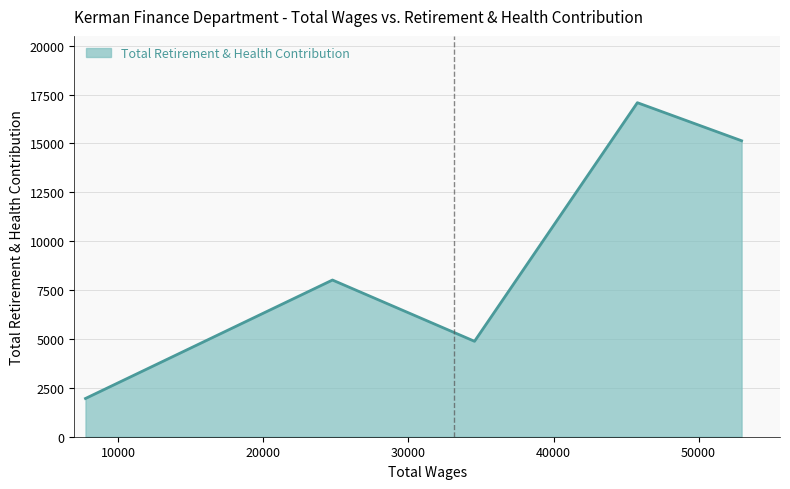

How many interior local valleys (lower than both neighbors) does the data have?

1